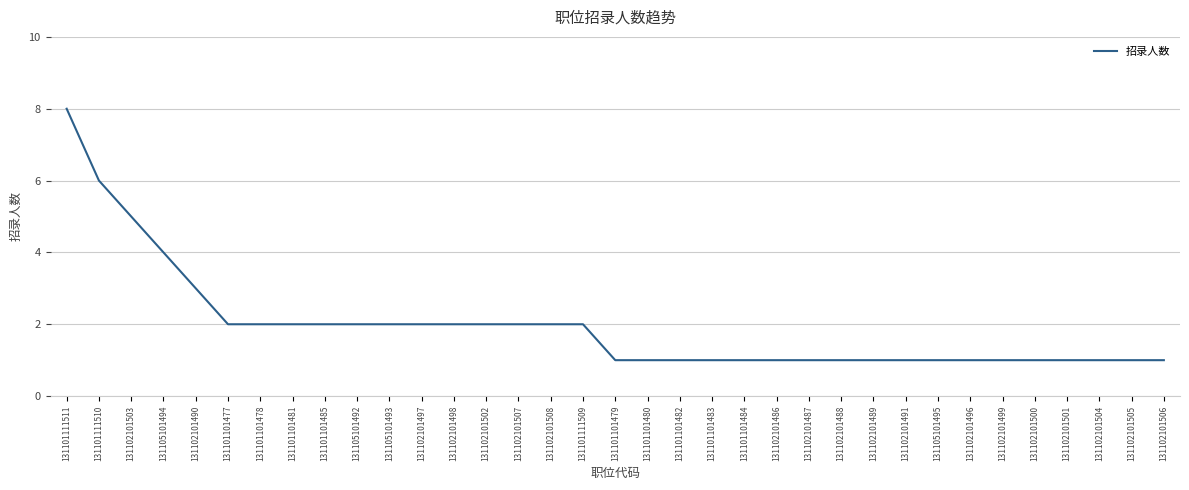

What is the change in value from 131105101494 to 131101101480?

-3